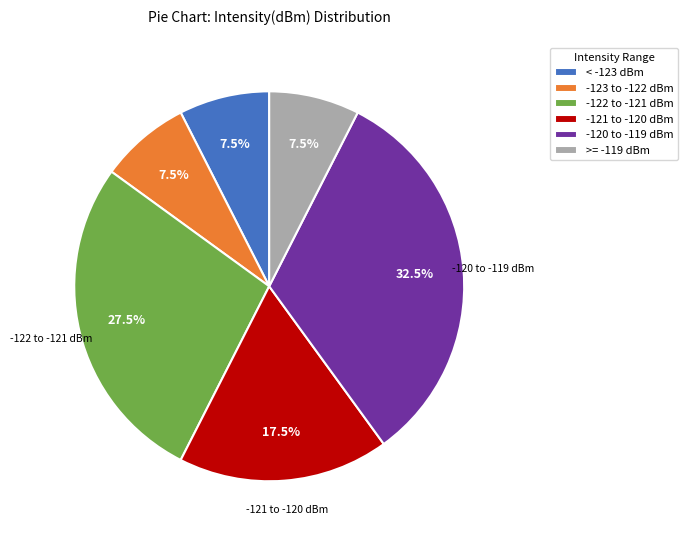

Is there any slice that represents more than half of the pie?

No